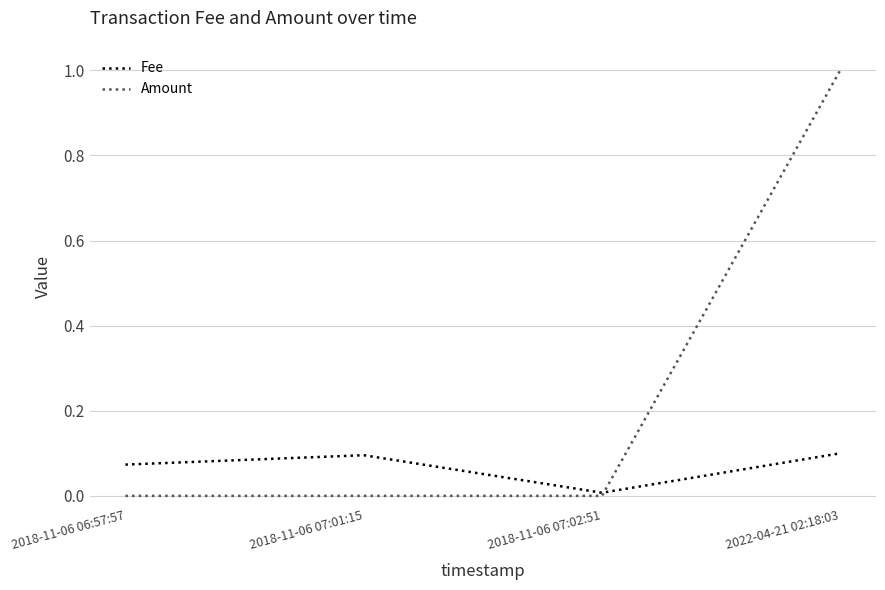

Which category has the lowest value in the Fee series?

2018-11-06 07:02:51